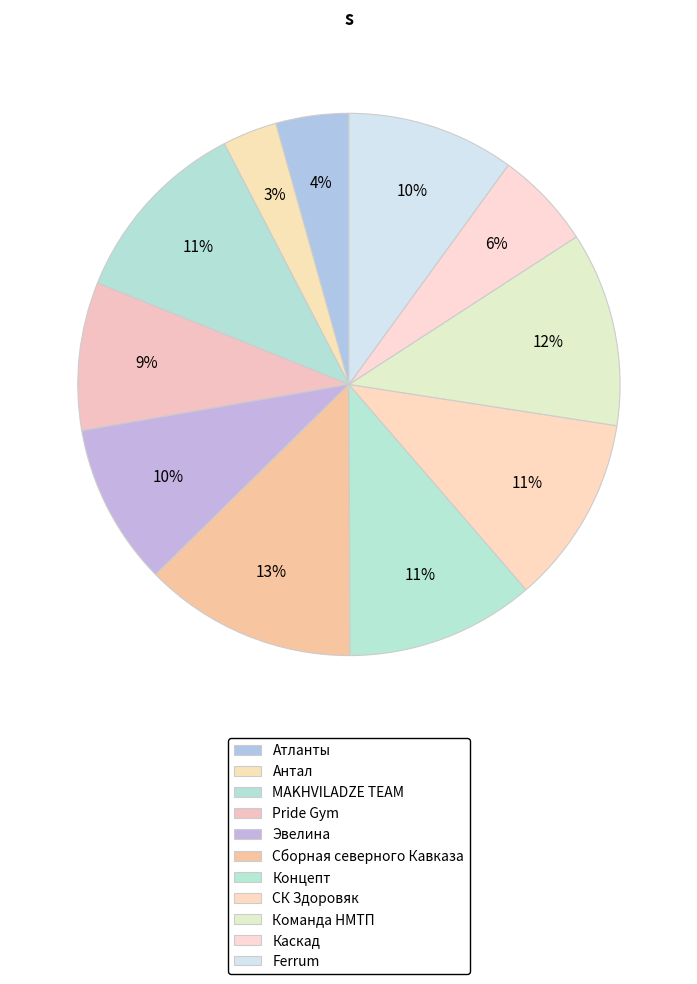

What is the largest slice in the pie chart?

Сборная северного Кавказа